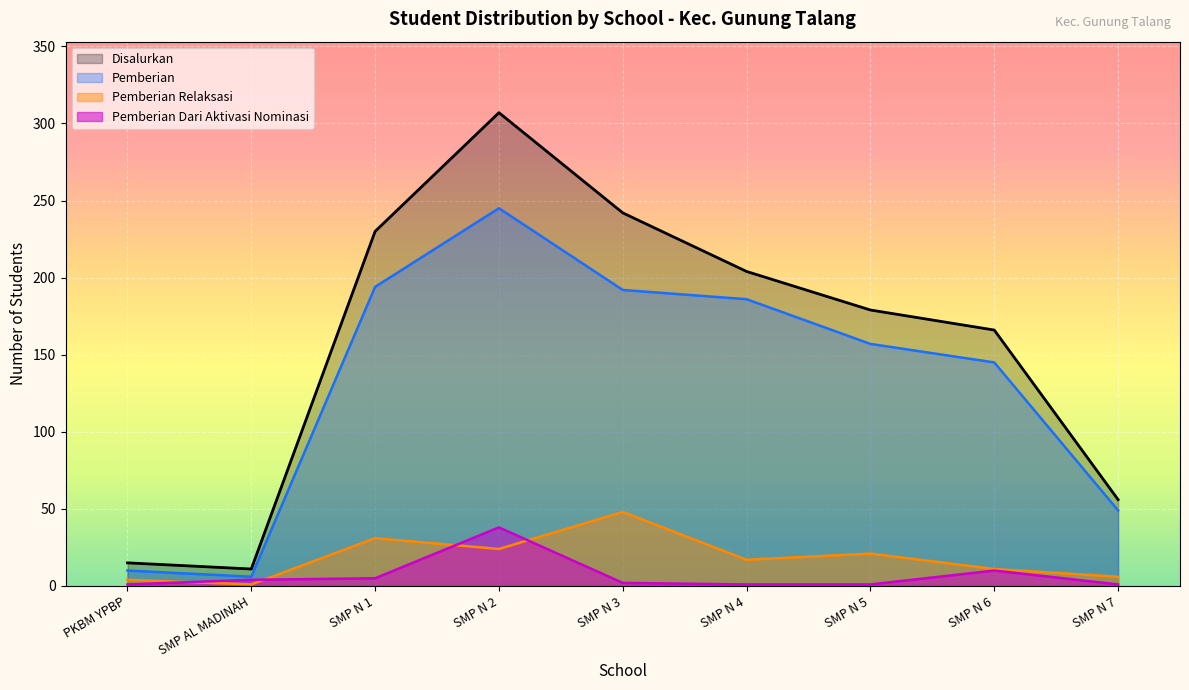

What is the label of the 4th point from the left?

SMP N 2